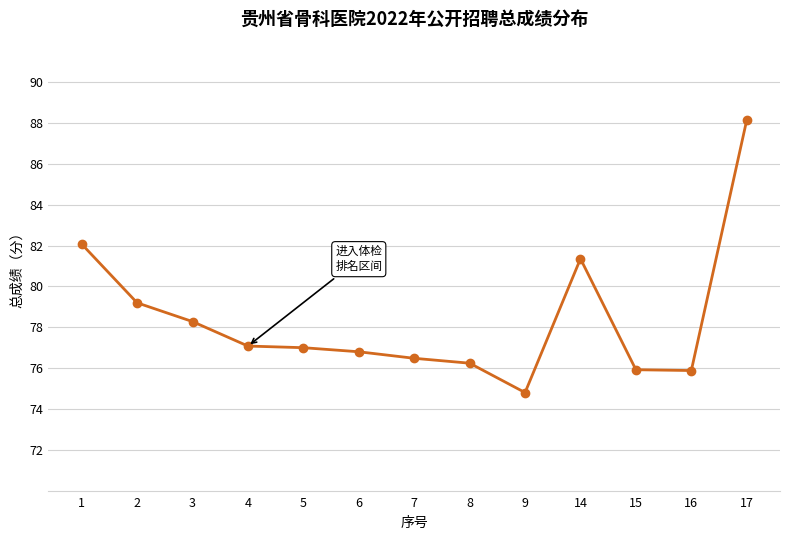

Between 14 and 3, which is larger?

14